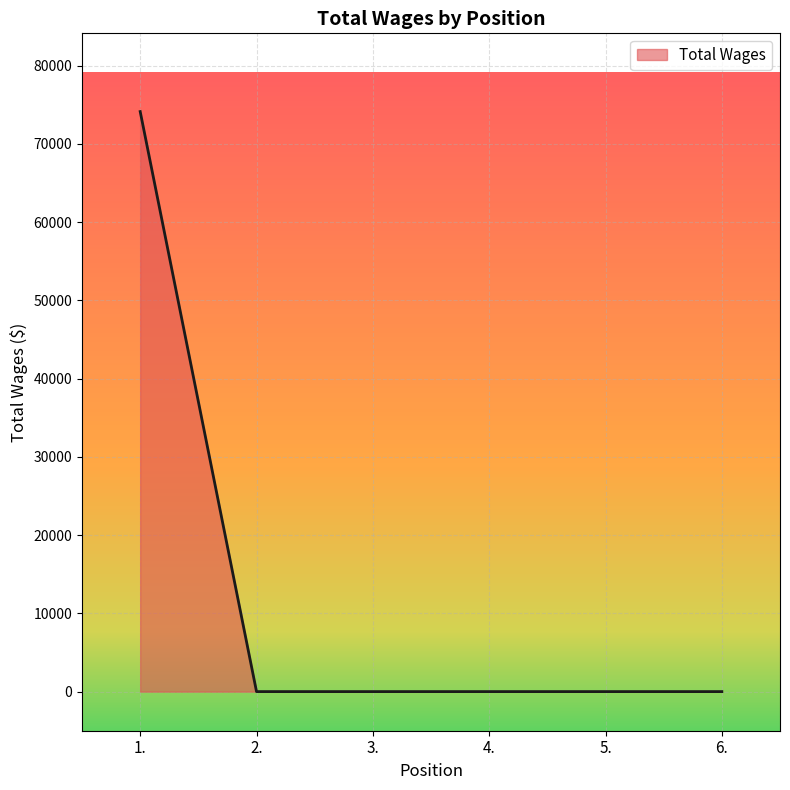

The value at 3. is 0. True or false?

True